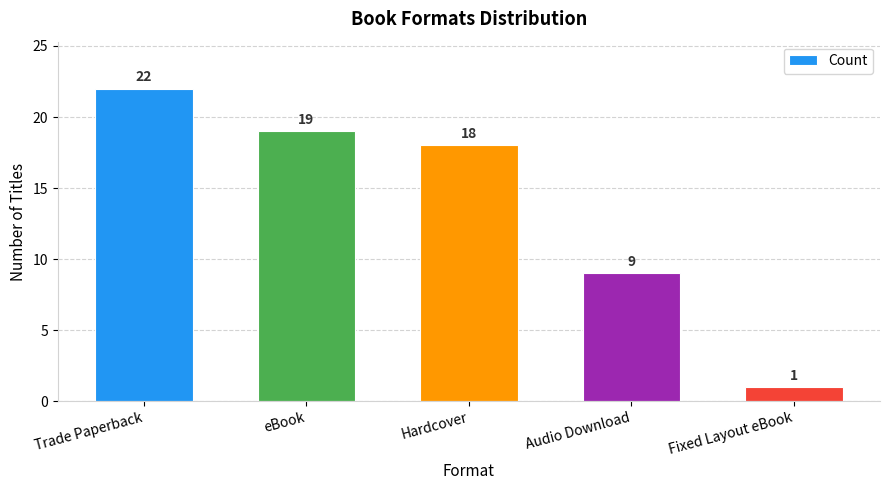

Which has a higher value, eBook or Fixed Layout eBook?

eBook